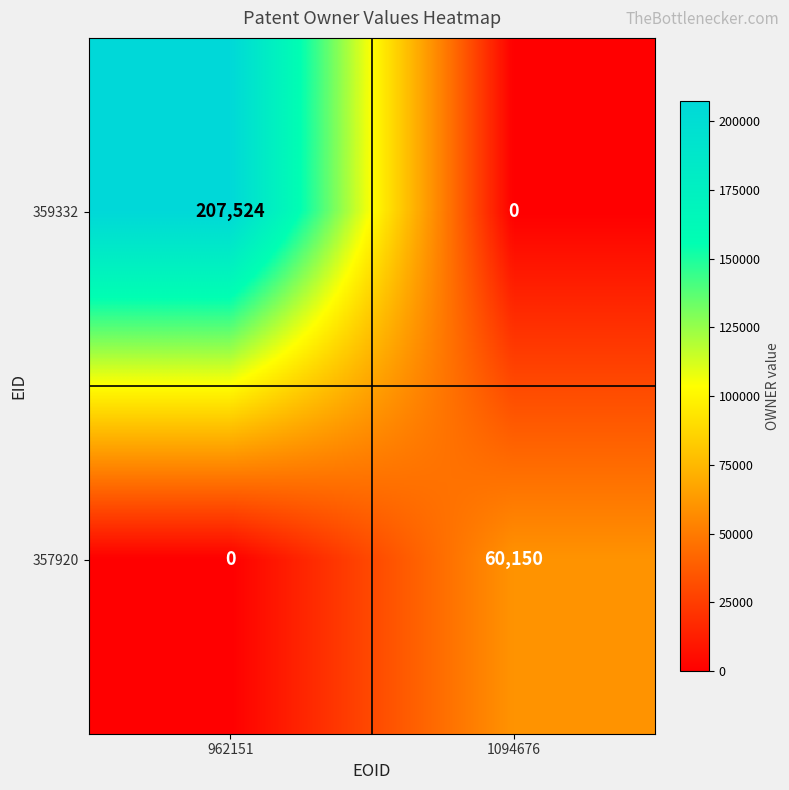

What is the total value across all series at 1094676?

60150